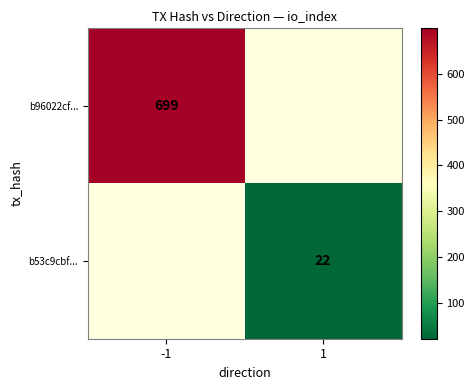

How many distinct data groups are displayed?

2